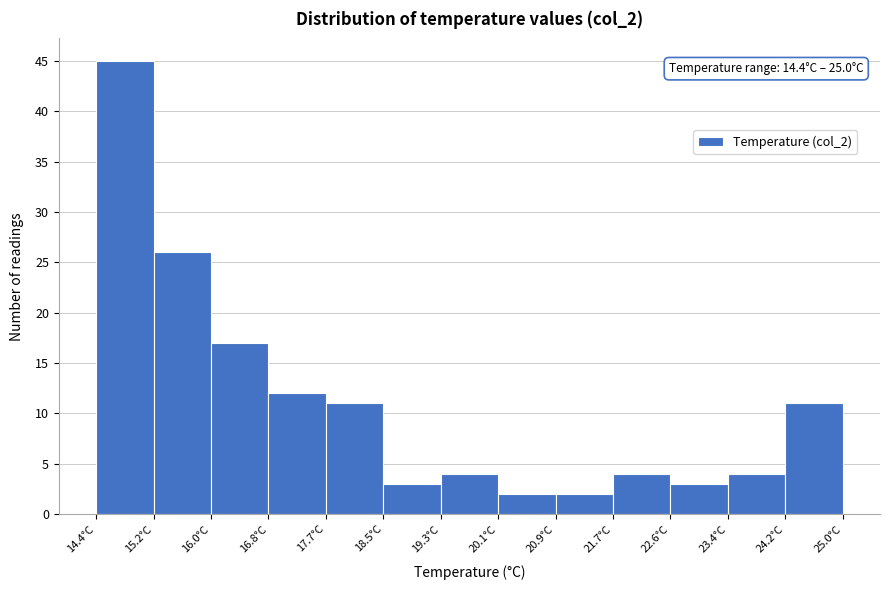

Which range on the x-axis has the tallest bar?

14.4 to 15.2